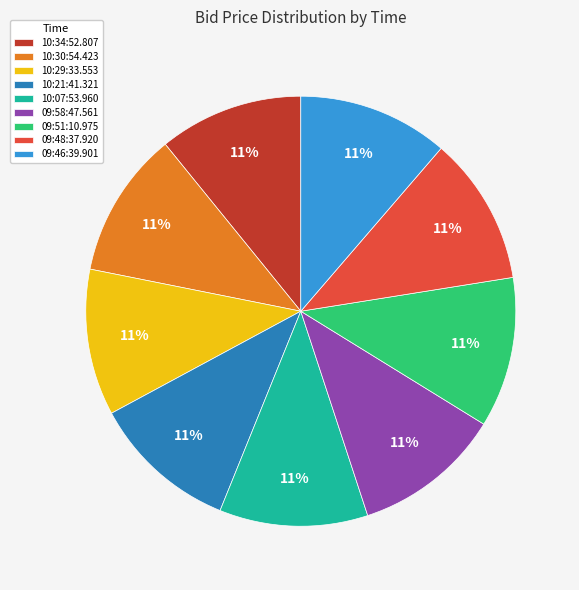

The 10:07:53.960 slice represents 11% of the pie. True or false?

True